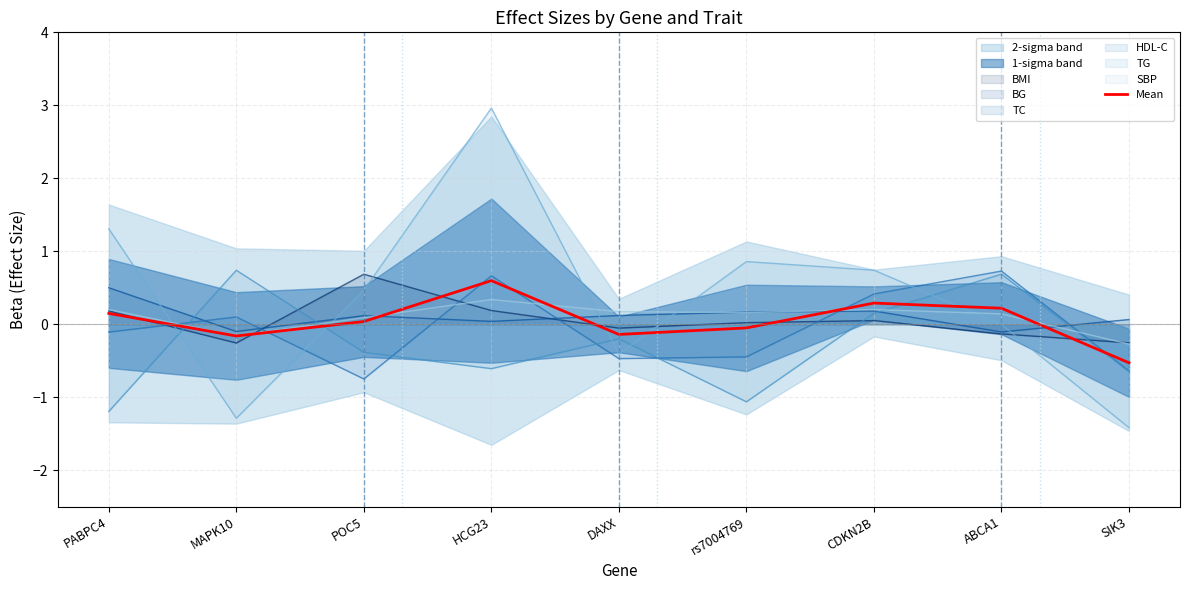

Where does the data first go above 0?

PABPC4